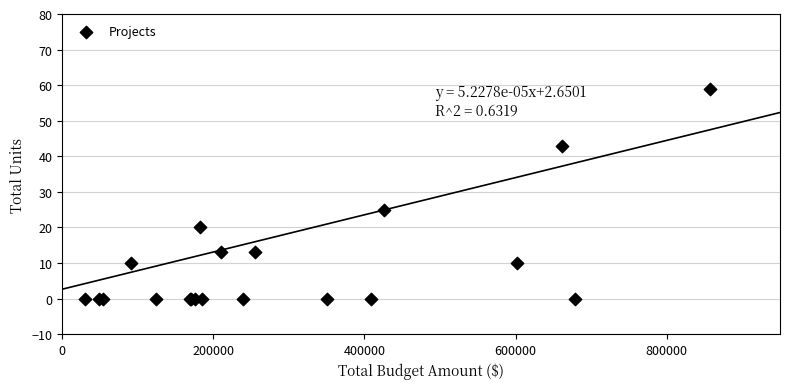

What Y value in the scatter plot is closest to 29?

25